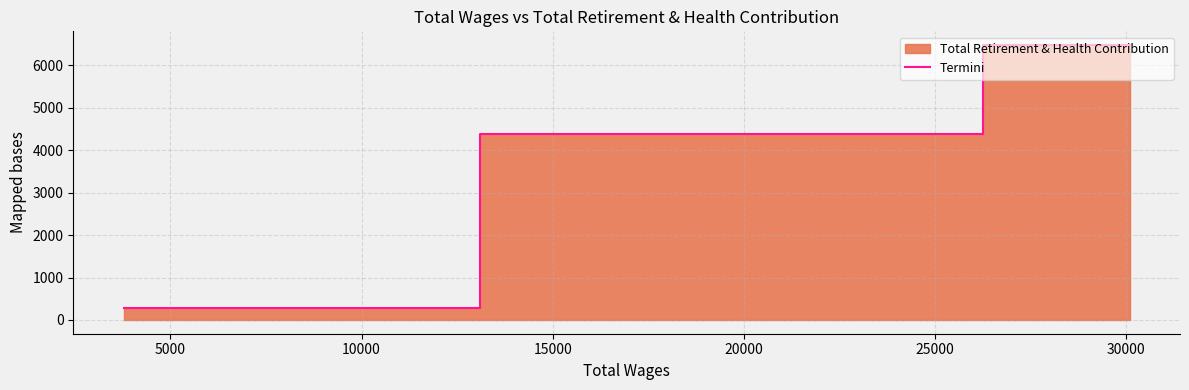

How many data points are less than 4377?

1